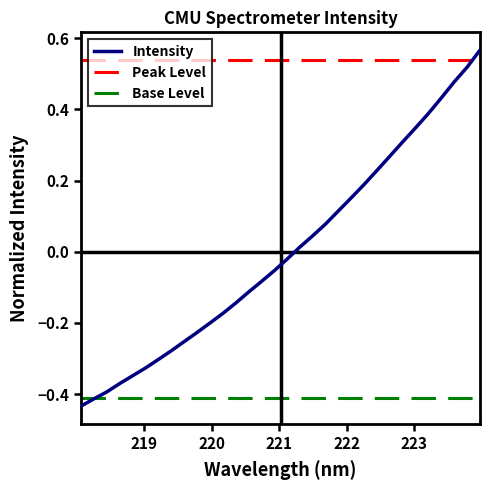

The chart shows a value of 0.2 at 20. True or false?

False